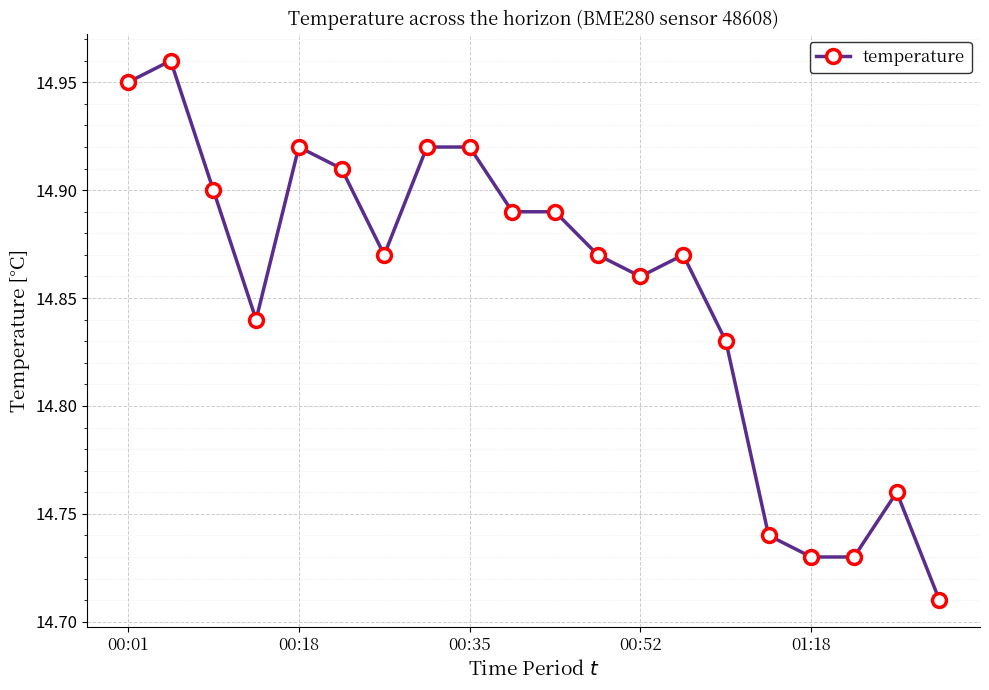

True or false: there are more than 0 points higher than both neighbors.

True